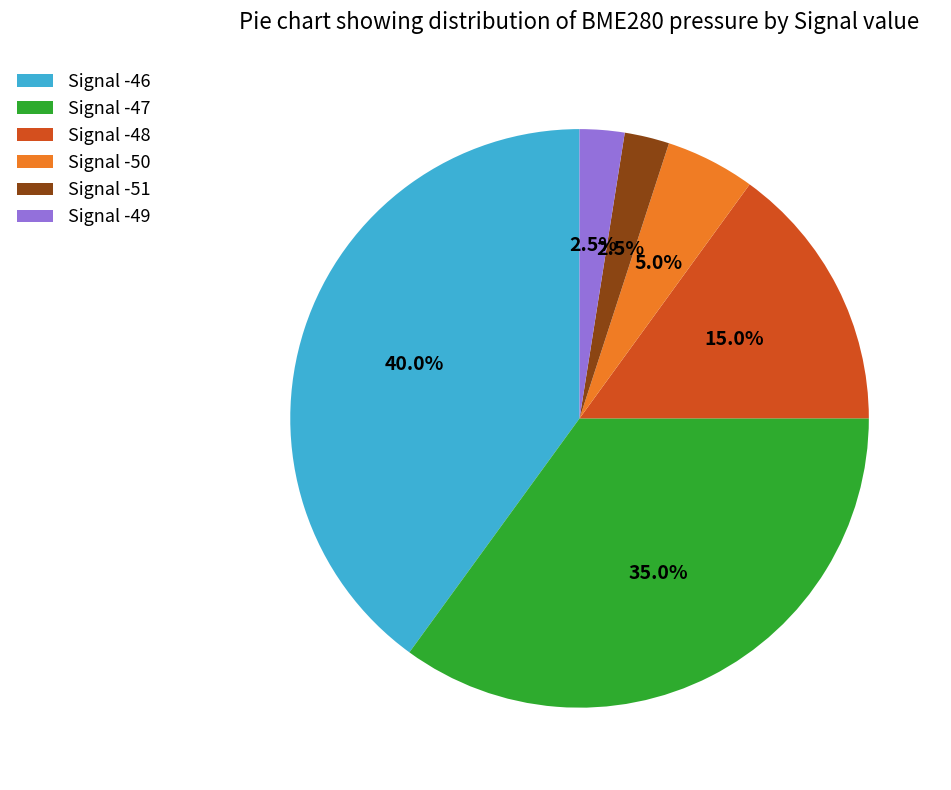

Does Signal -49 represent more than half of the total?

No